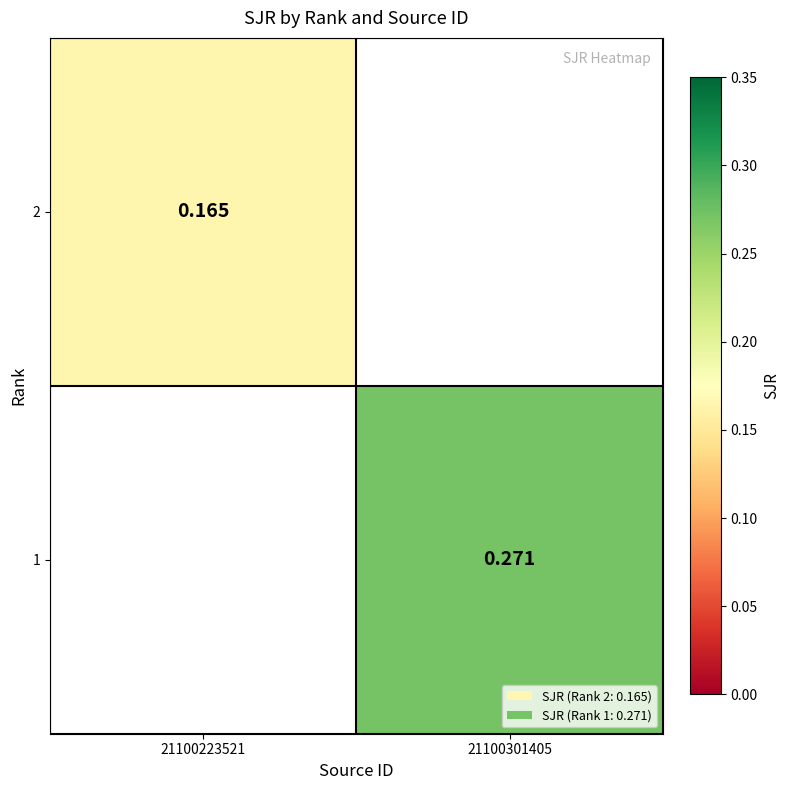

At which label does 2 reach its minimum?

21100223521